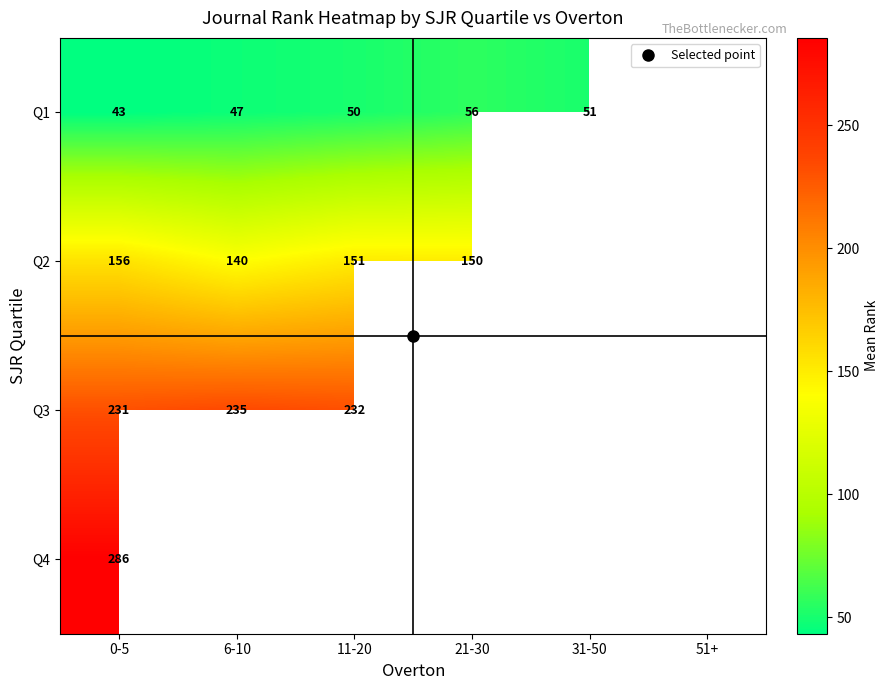

True or false: Q2 has a value of 74.7 at 21-30.

False